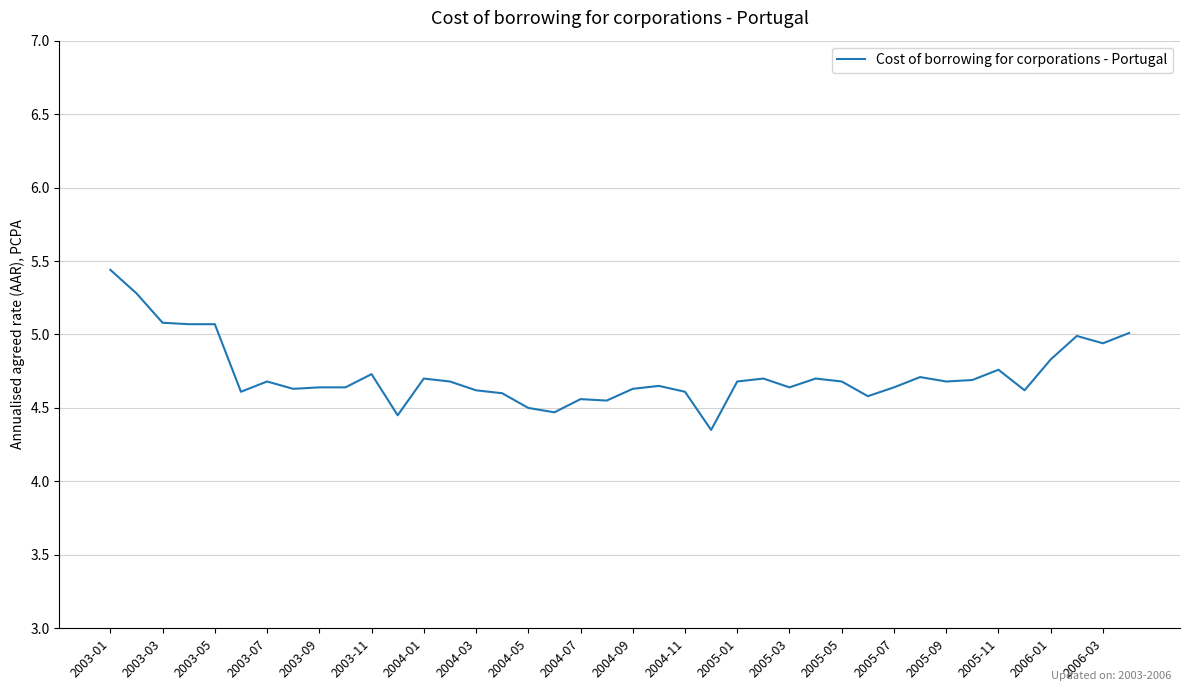

What is the average value?

4.7